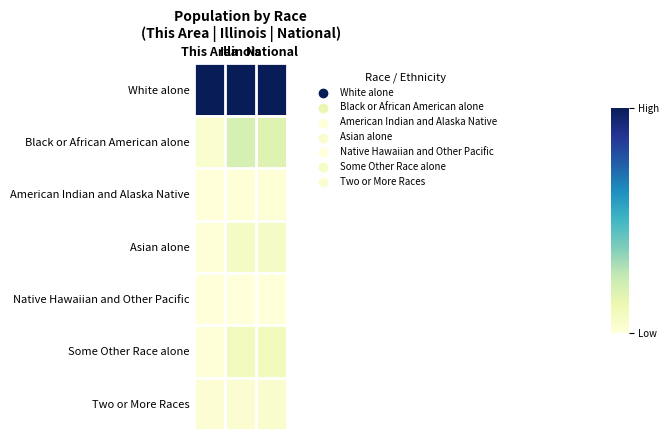

At which category is the sum across all series the highest?

Illinois